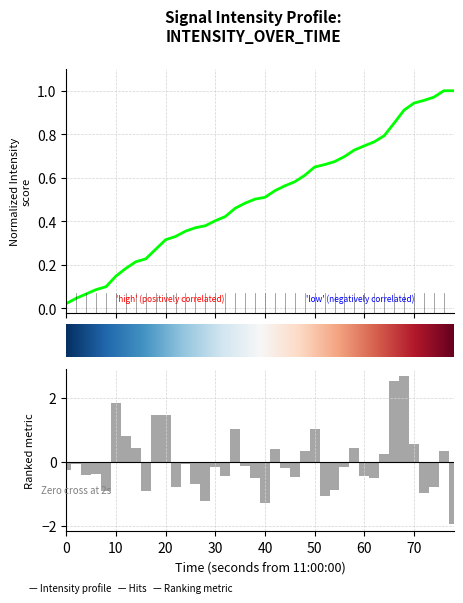

Is it true that the value at 30 is -0.6?

False